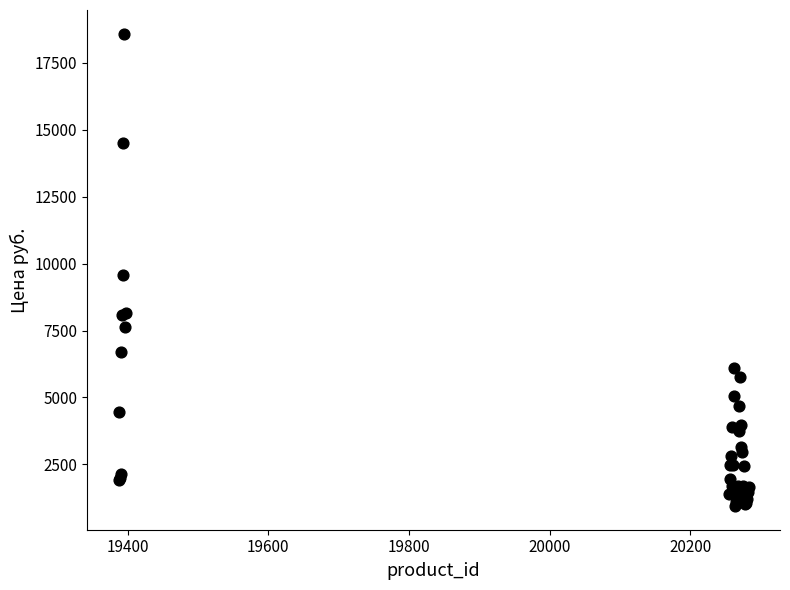

What Y value in the scatter plot is closest to 9766?

9570.0